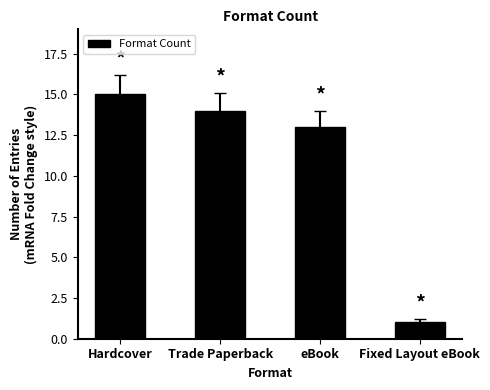

What is the ratio of the value at Trade Paperback to the value at eBook?

1.1